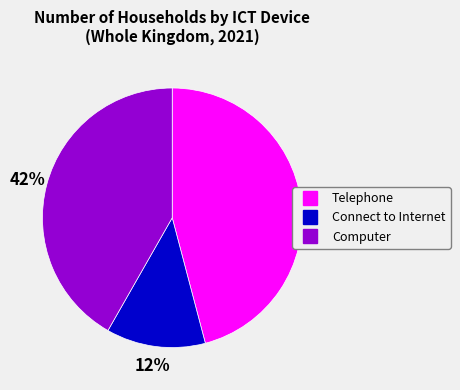

Do Telephone and Connect to Internet together represent more than half of the pie?

Yes